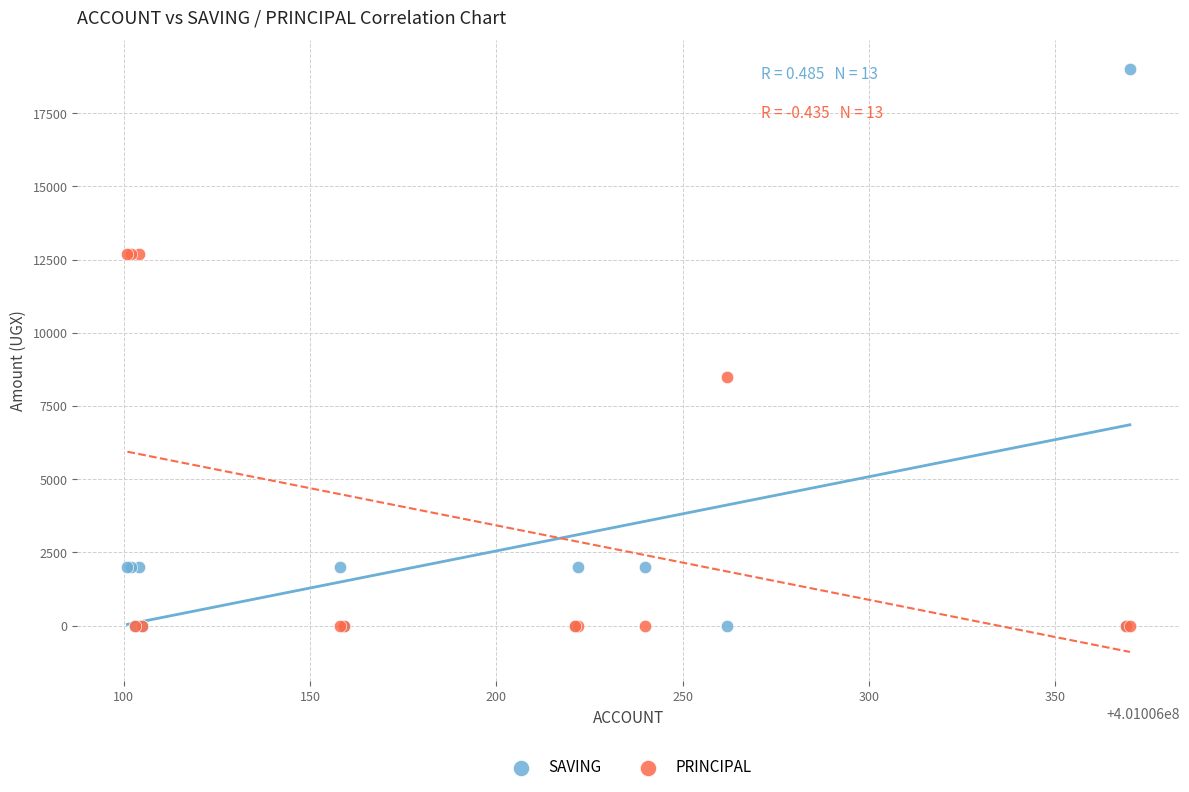

What are all the series names shown in the legend?

SAVING, PRINCIPAL